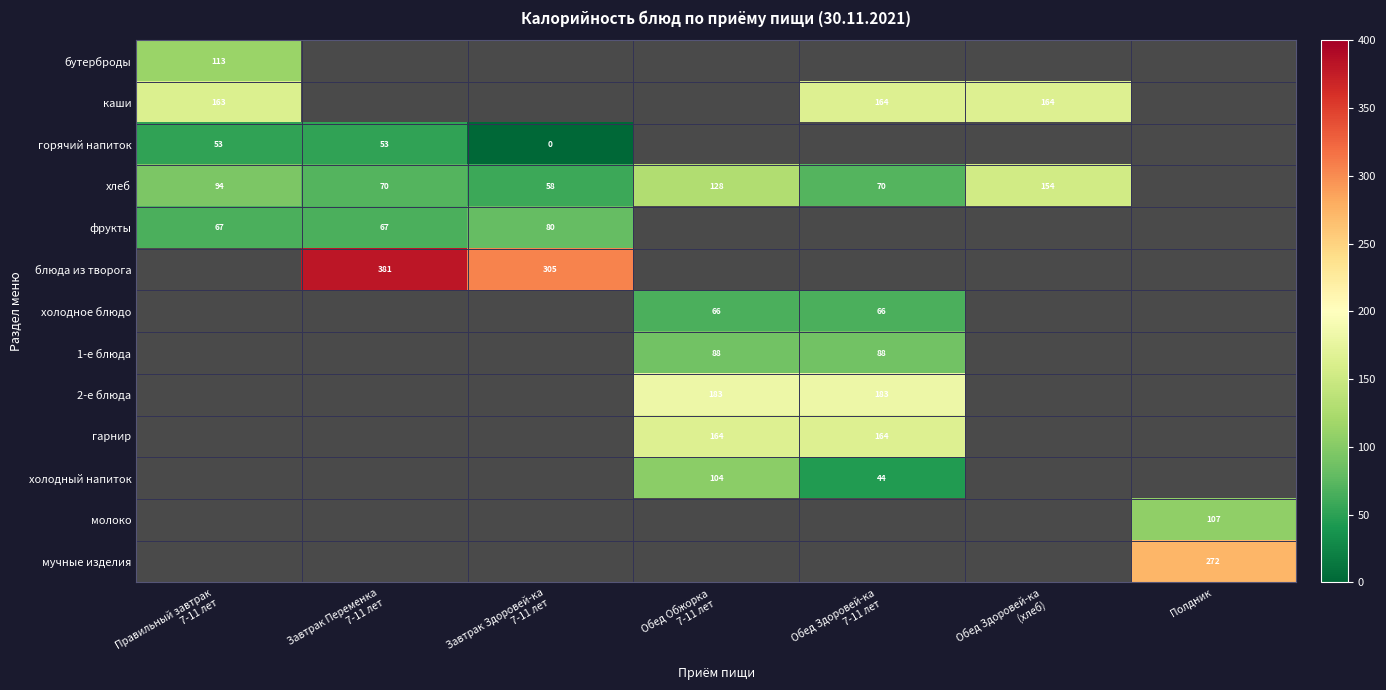

True or false: хлеб has a value of 16.8 at Завтрак Здоровей-ка 7-11 лет.

False